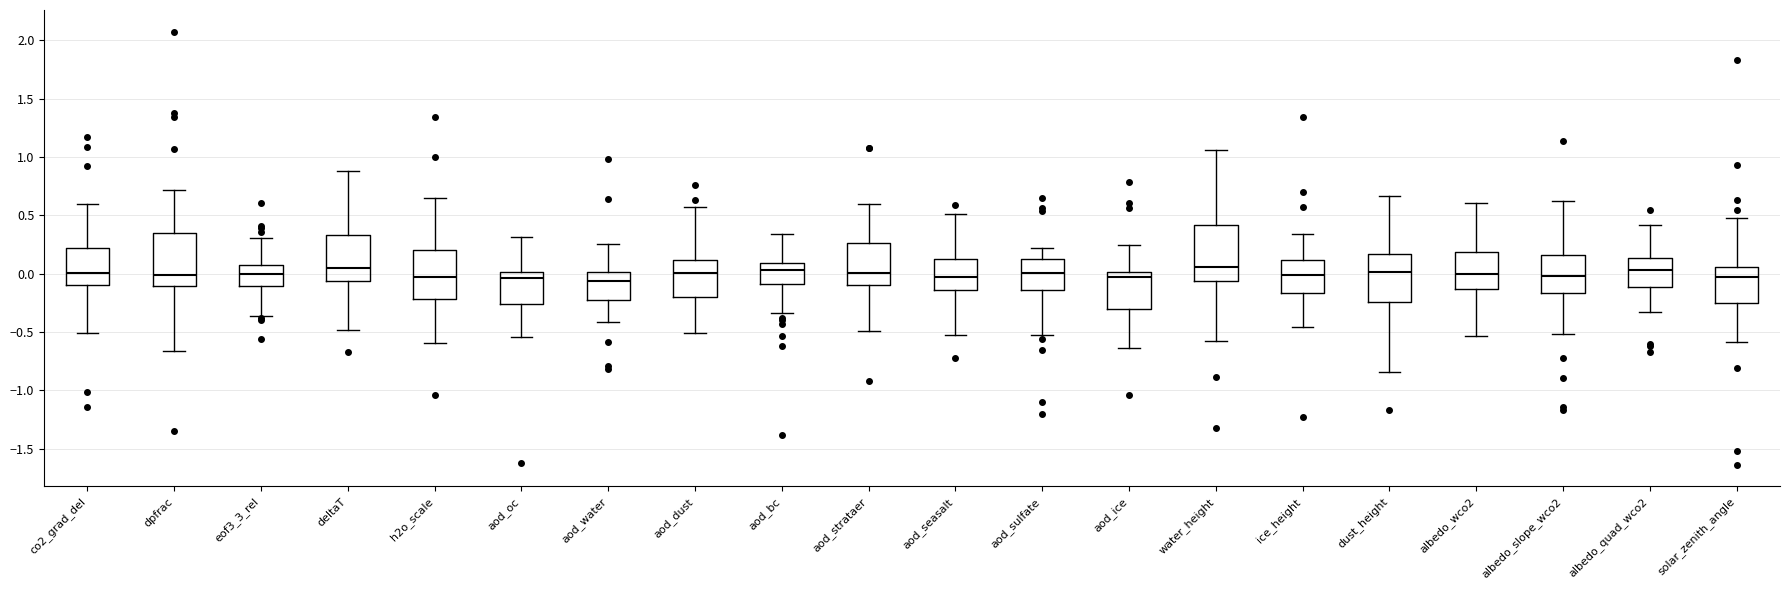

Reading left to right, transcribe this box plot: for each box, give where its median line is, the range the box spans, and where its two whiskers end, as read against the y-axis. The values are not printed on the chart, so give them approximately, as read against the axis.

co2_grad_del: median 0.00, box -0.10 to 0.20, whiskers -0.50 to 0.60
dpfrac: median 0.00, box -0.10 to 0.35, whiskers -0.65 to 0.70
eof3_3_rel: median 0.00, box -0.10 to 0.05, whiskers -0.35 to 0.30
deltaT: median 0.05, box -0.05 to 0.35, whiskers -0.50 to 0.90
h2o_scale: median -0.05, box -0.20 to 0.20, whiskers -0.60 to 0.65
aod_oc: median -0.05, box -0.25 to 0.00, whiskers -0.55 to 0.30
aod_water: median -0.05, box -0.25 to 0.00, whiskers -0.40 to 0.25
aod_dust: median 0.00, box -0.20 to 0.10, whiskers -0.50 to 0.55
aod_bc: median 0.05, box -0.10 to 0.10, whiskers -0.35 to 0.35
aod_strataer: median 0.00, box -0.10 to 0.25, whiskers -0.50 to 0.60
aod_seasalt: median -0.05, box -0.15 to 0.15, whiskers -0.55 to 0.50
aod_sulfate: median 0.00, box -0.15 to 0.15, whiskers -0.55 to 0.20
aod_ice: median 0.00 (just below the box's upper edge), box -0.30 to 0.00, whiskers -0.65 to 0.25
water_height: median 0.05, box -0.05 to 0.40, whiskers -0.60 to 1.05
ice_height: median 0.00, box -0.15 to 0.10, whiskers -0.45 to 0.35
dust_height: median 0.00, box -0.25 to 0.15, whiskers -0.85 to 0.65
albedo_wco2: median 0.00, box -0.15 to 0.20, whiskers -0.55 to 0.60
albedo_slope_wco2: median 0.00, box -0.15 to 0.15, whiskers -0.50 to 0.60
albedo_quad_wco2: median 0.05, box -0.10 to 0.15, whiskers -0.35 to 0.40
solar_zenith_angle: median -0.05, box -0.25 to 0.05, whiskers -0.60 to 0.45